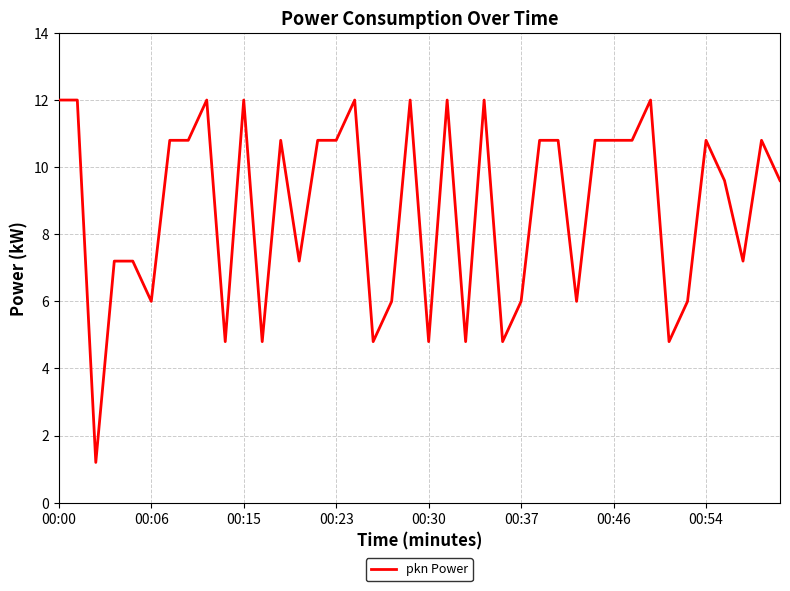

Count the number of categories in the chart.

40